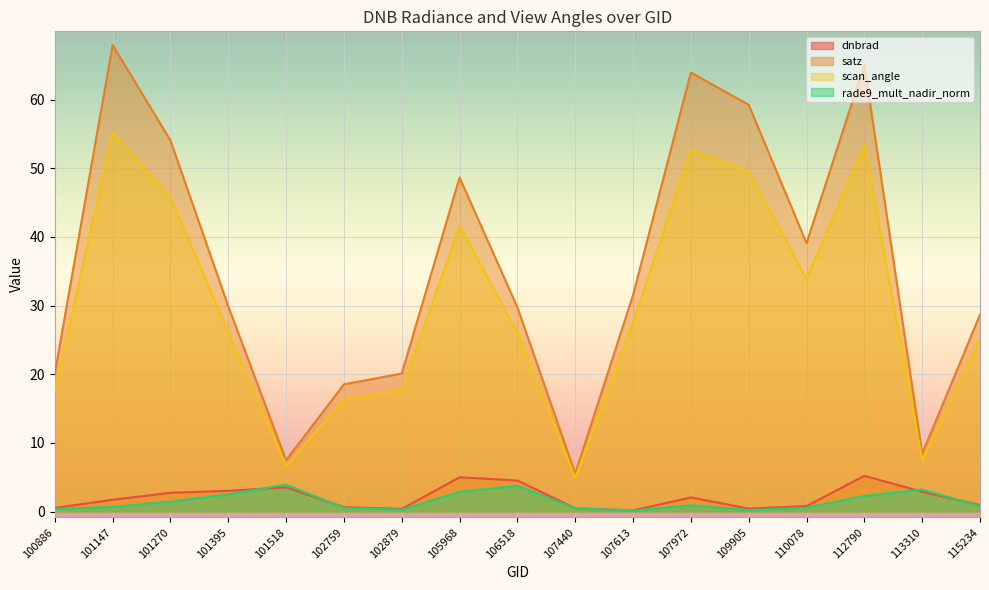

How many interior local peaks does the dnbrad series have?

4